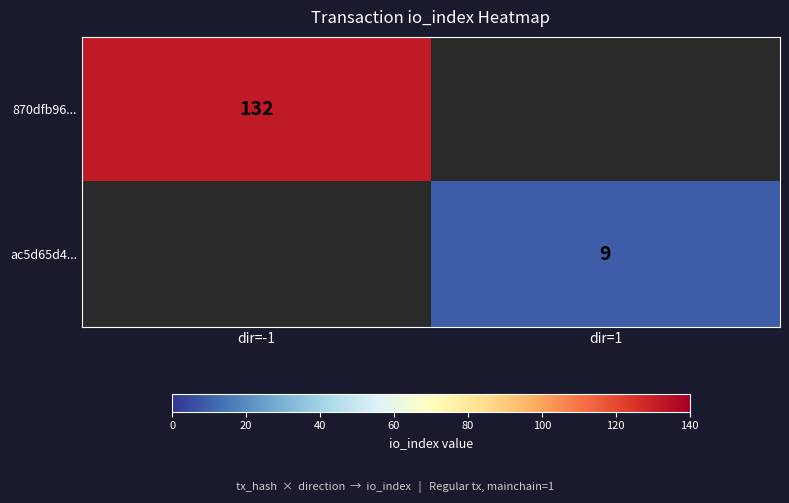

Is it true that 870dfb96... equals 217 at dir=-1?

False